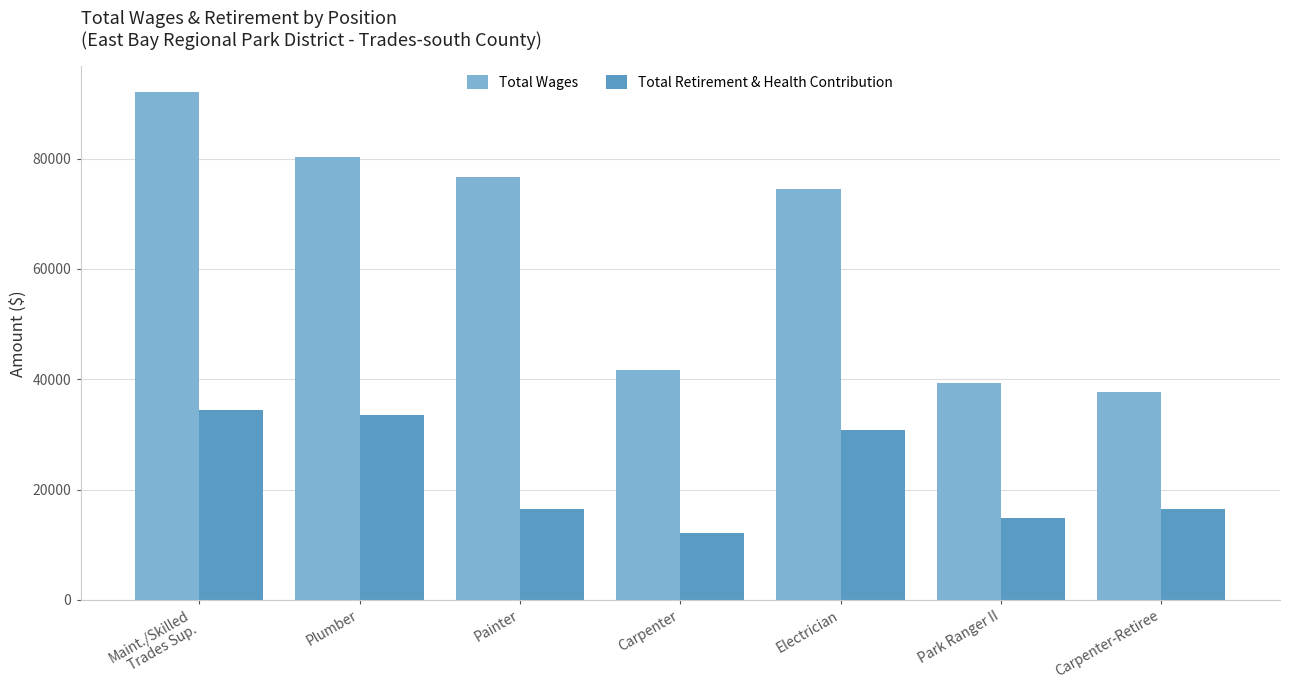

The Total Retirement & Health Contribution series shows 9649.5 at Electrician. True or false?

False